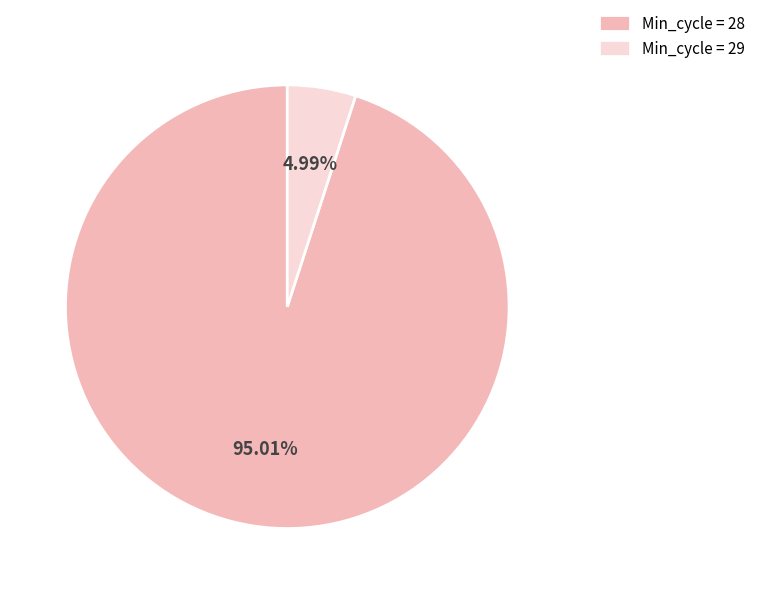

Is Min_cycle = 28 the majority of the pie?

Yes